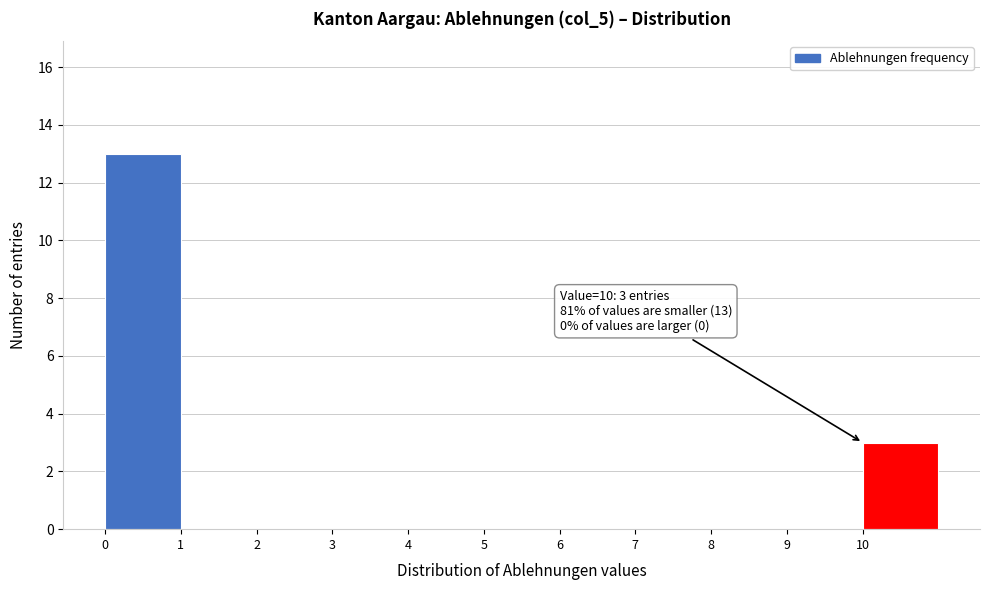

Which range on the x-axis has the tallest bar?

0 to 1